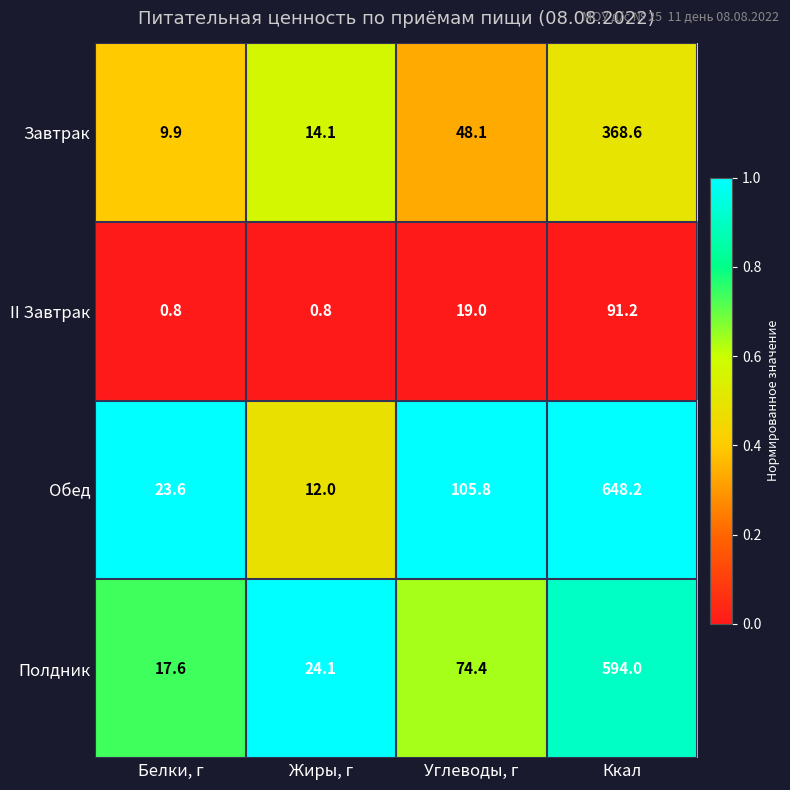

What is the maximum value shown in the chart?

648.2